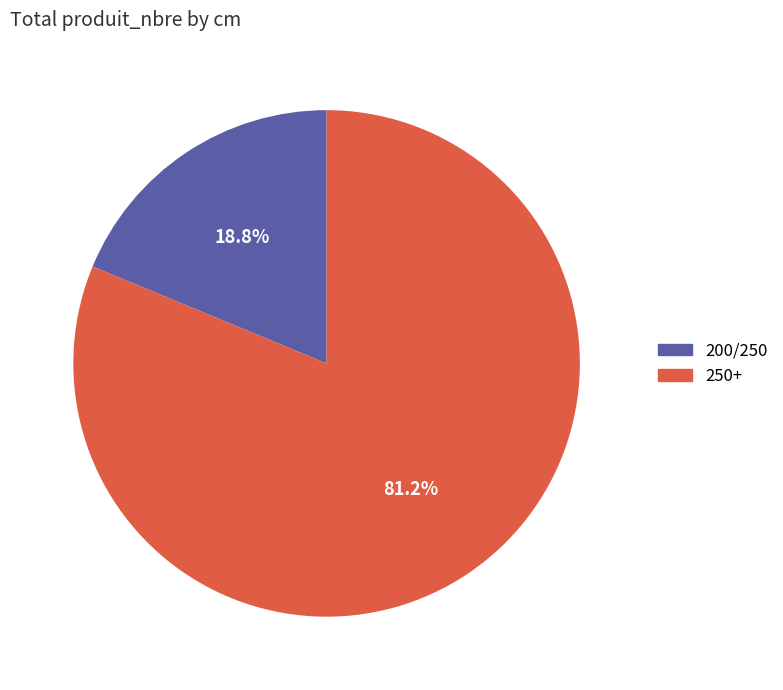

What percentage do 250+ and 200/250 together represent?

100.0%